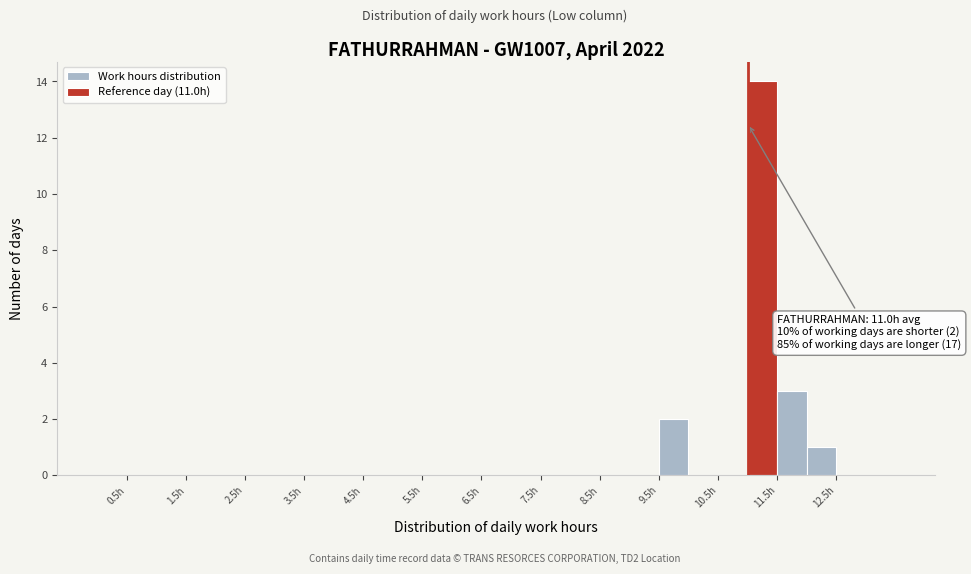

Which range on the x-axis has the tallest bar?

11.0 to 11.5